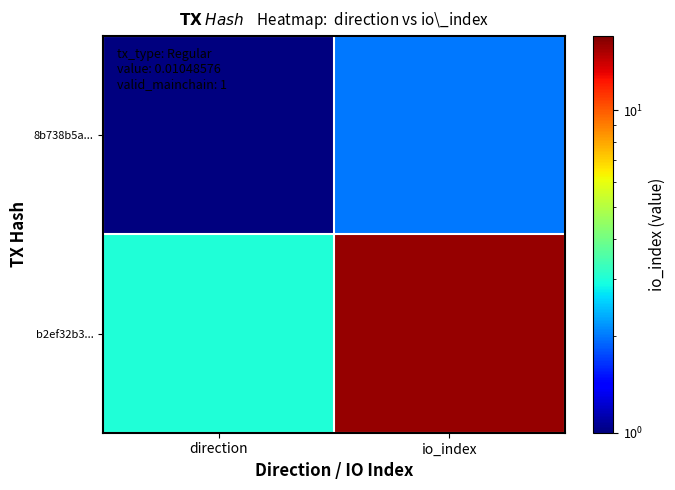

What is the difference between the highest and lowest values at direction?

2